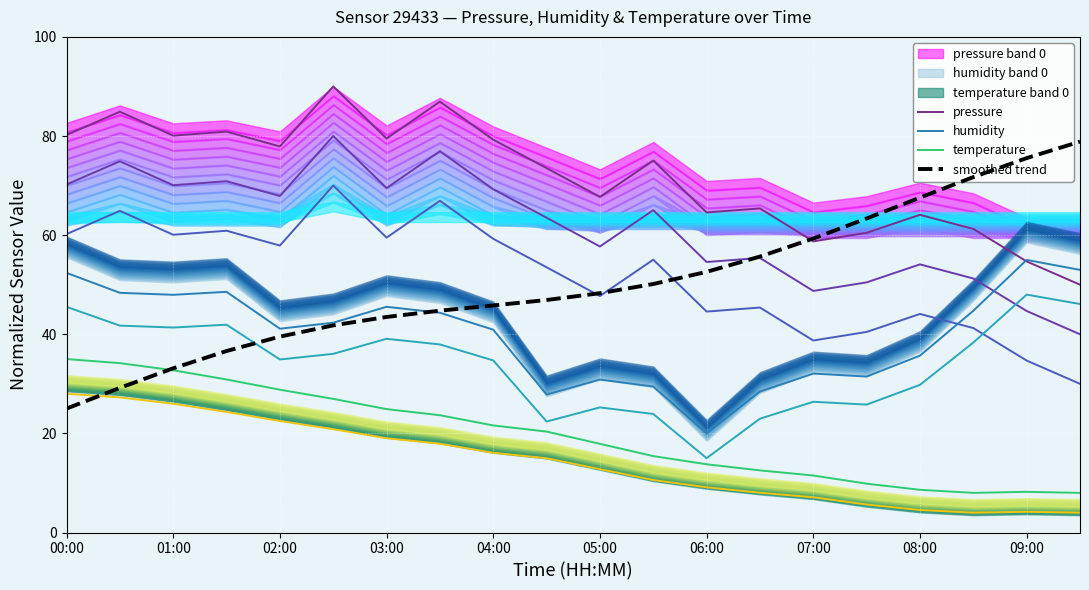

What is the minimum value for temperature?

8.0